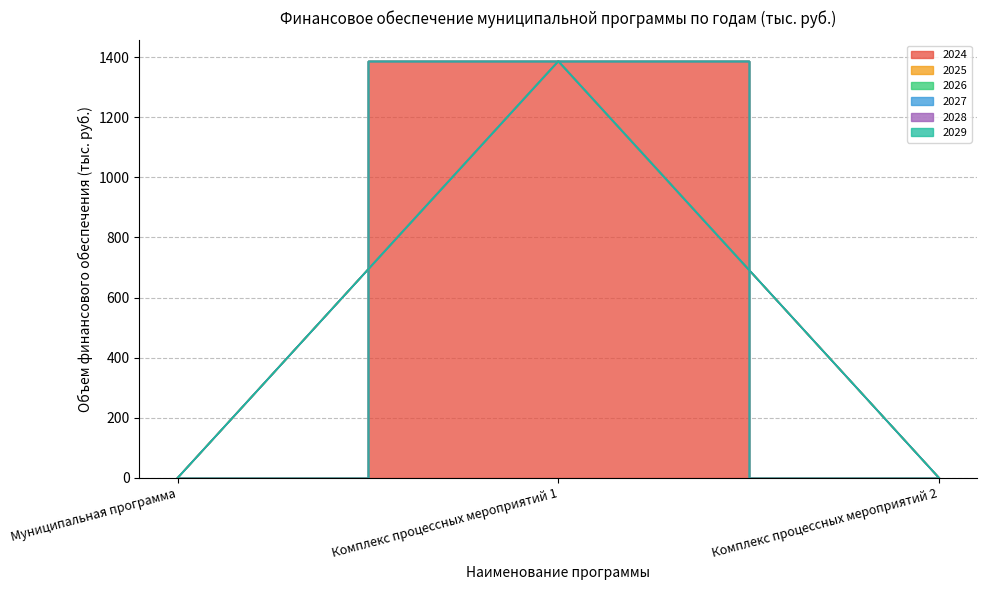

Reading left to right, list all the values displayed in this chart.

2024: Муниципальная программа=0.0	Комплекс процессных мероприятий 1=1386.1	Комплекс процессных мероприятий 2=0.0
2025: Муниципальная программа=0.0	Комплекс процессных мероприятий 1=0.0	Комплекс процессных мероприятий 2=0.0
2026: Муниципальная программа=0.0	Комплекс процессных мероприятий 1=0.0	Комплекс процессных мероприятий 2=0.0
2027: Муниципальная программа=0.0	Комплекс процессных мероприятий 1=0.0	Комплекс процессных мероприятий 2=0.0
2028: Муниципальная программа=0.0	Комплекс процессных мероприятий 1=0.0	Комплекс процессных мероприятий 2=0.0
2029: Муниципальная программа=0.0	Комплекс процессных мероприятий 1=0.0	Комплекс процессных мероприятий 2=0.0